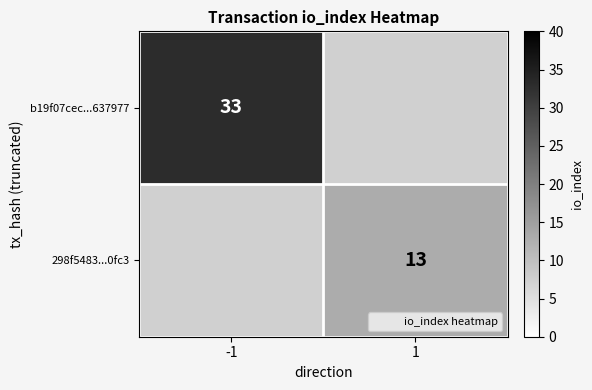

Which has a higher value, 1 or -1?

-1